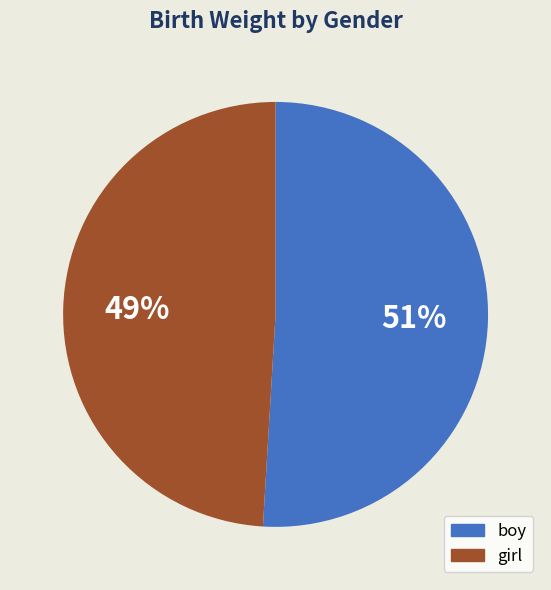

How many slices are in this pie chart?

2